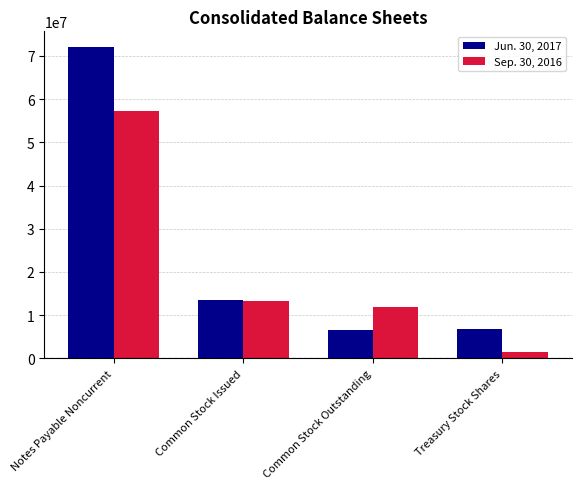

What is the label of the 2nd bar from the right?

Common Stock Outstanding